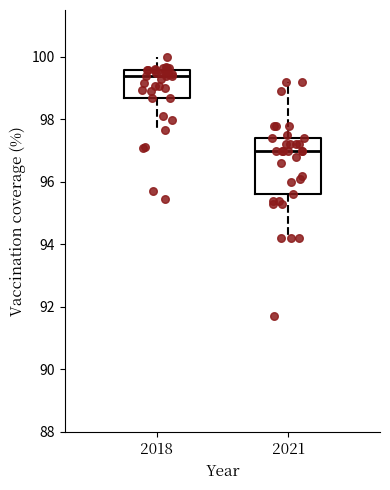

Which box is the tallest, from its lower edge to its upper edge?

2021